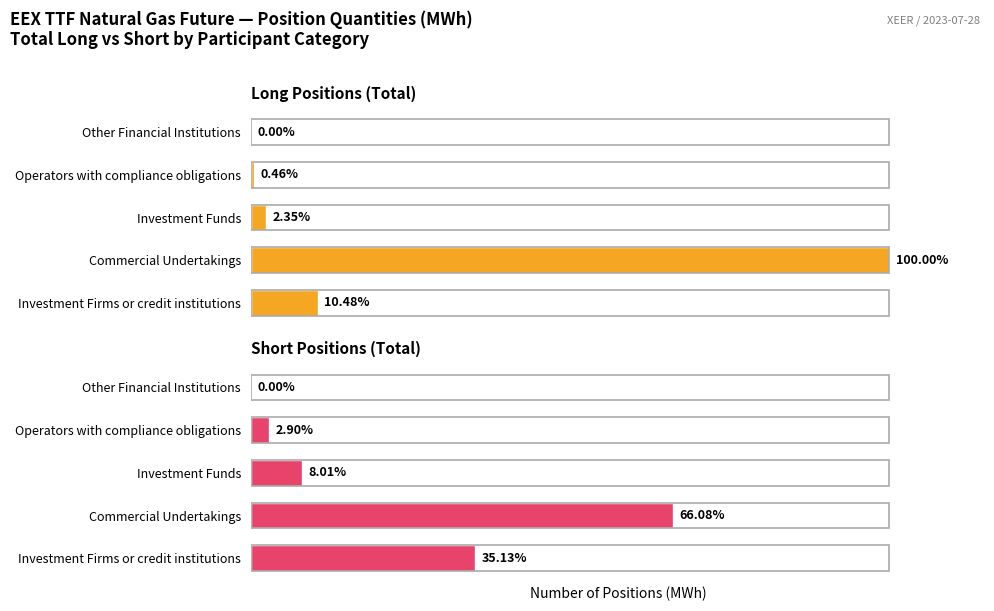

Which series changed the most between Commercial Undertakings and Investment Funds?

Long